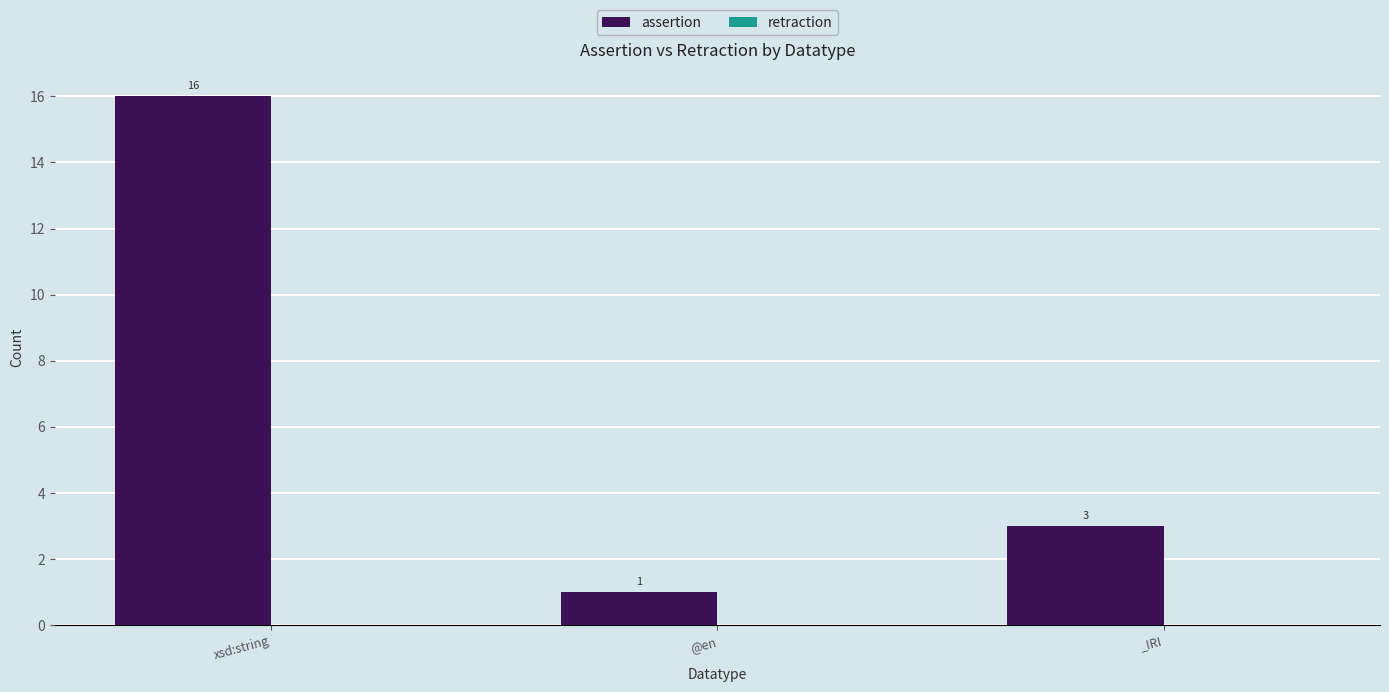

The value at xsd:string is 26. True or false?

False